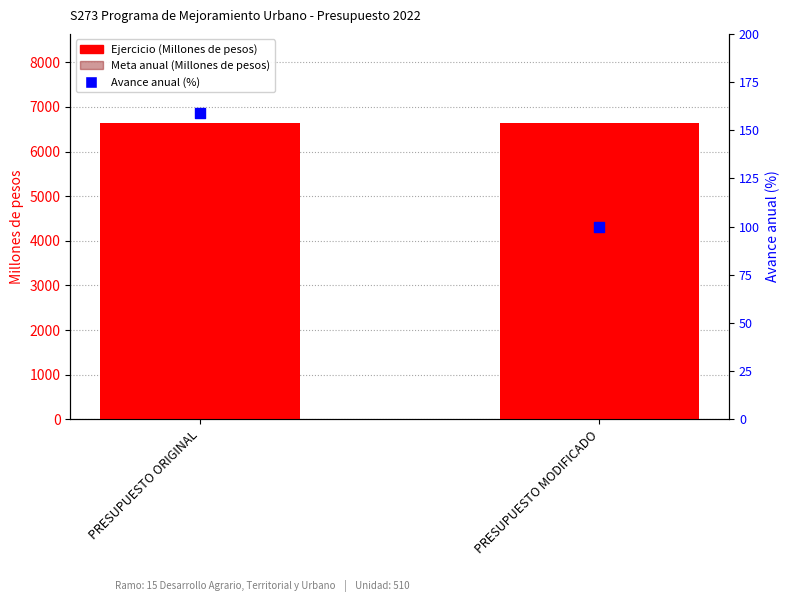

Which series contains the lowest Y value?

Avance anual (%)